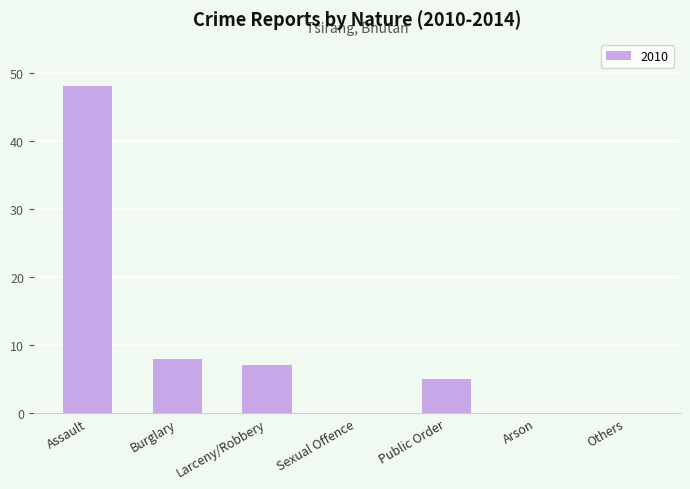

The chart shows a value of 5 at Public Order. True or false?

True